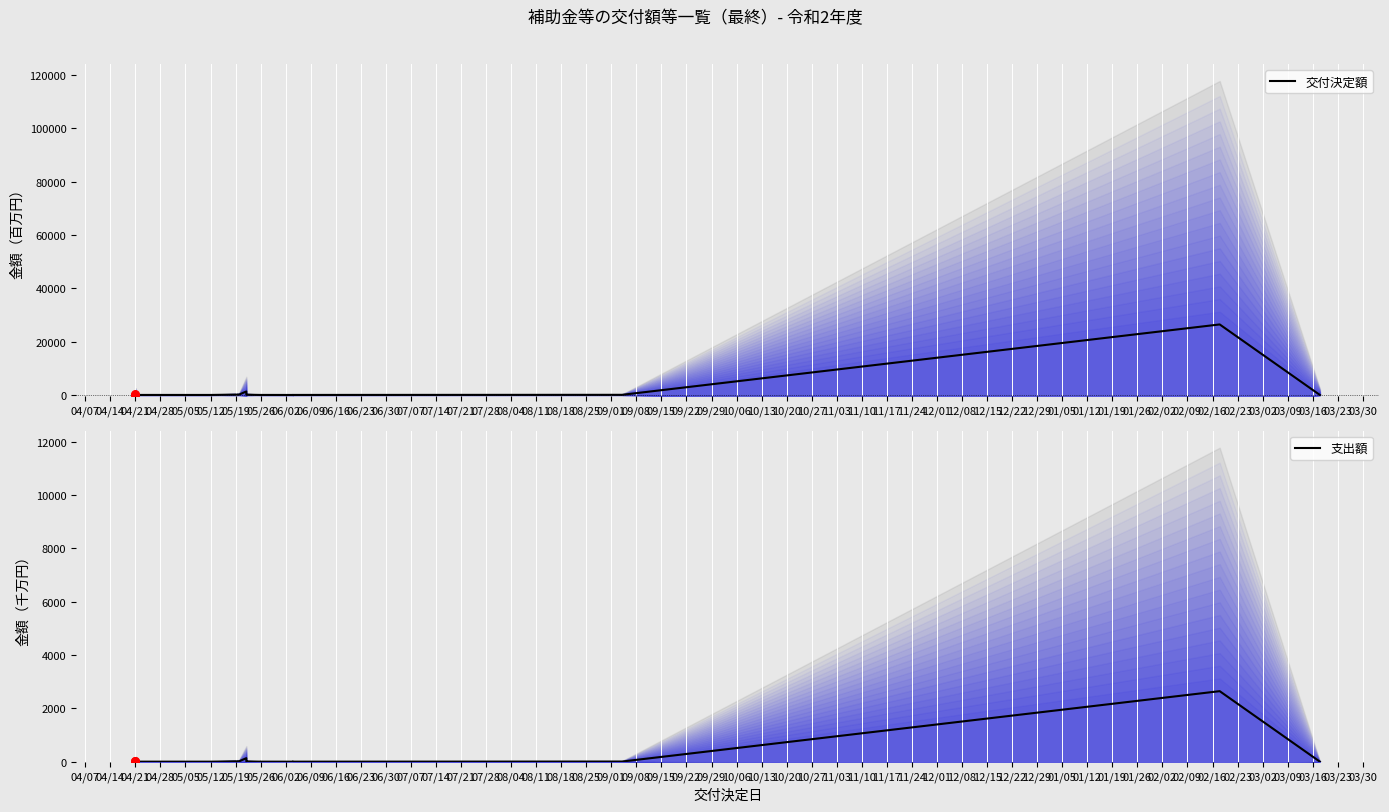

Which series reaches the maximum Y coordinate?

交付決定額